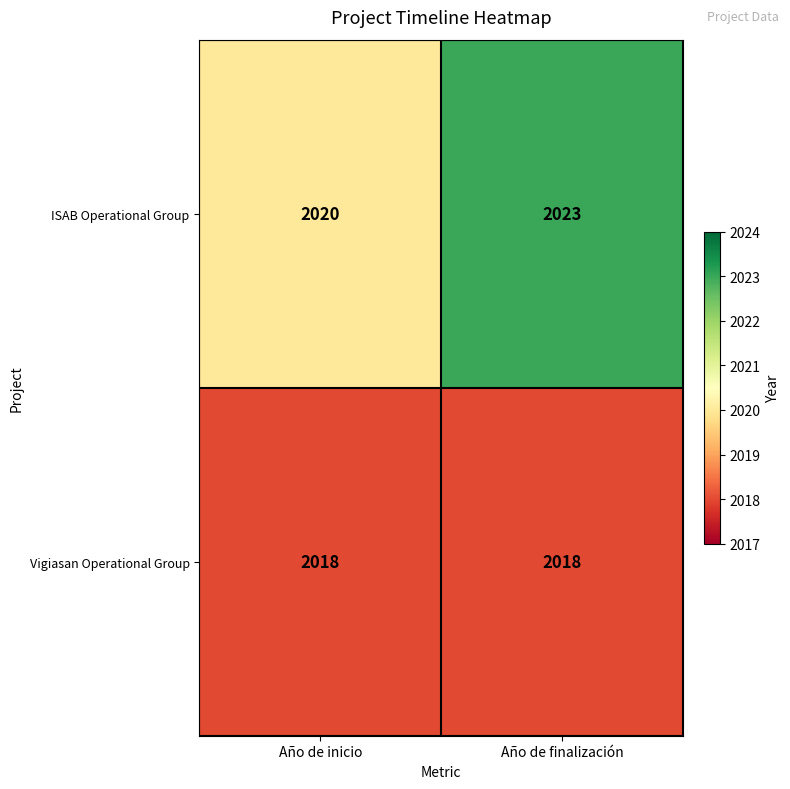

Reading left to right, what are all the values shown in this chart?

ISAB Operational Group: Año de inicio=2020	Año de finalización=2023
Vigiasan Operational Group: Año de inicio=2018	Año de finalización=2018